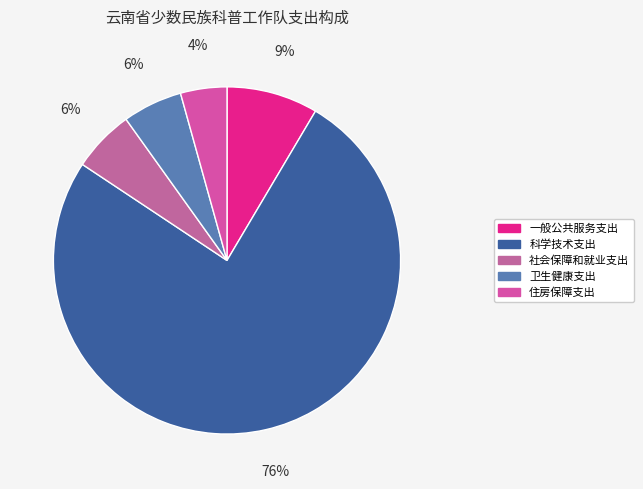

Is 科学技术支出 the majority of the pie?

Yes